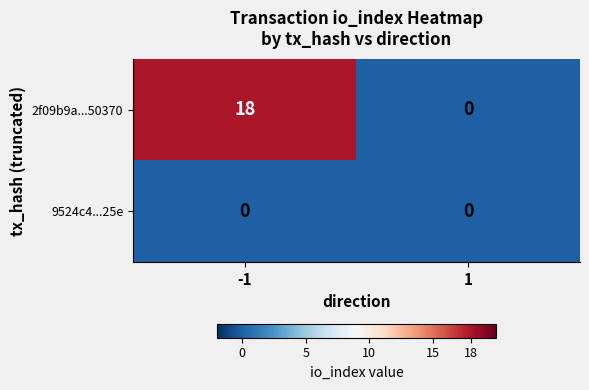

At -1, list the series in order from largest to smallest.

2f09b9a...50370, 9524c4...25e